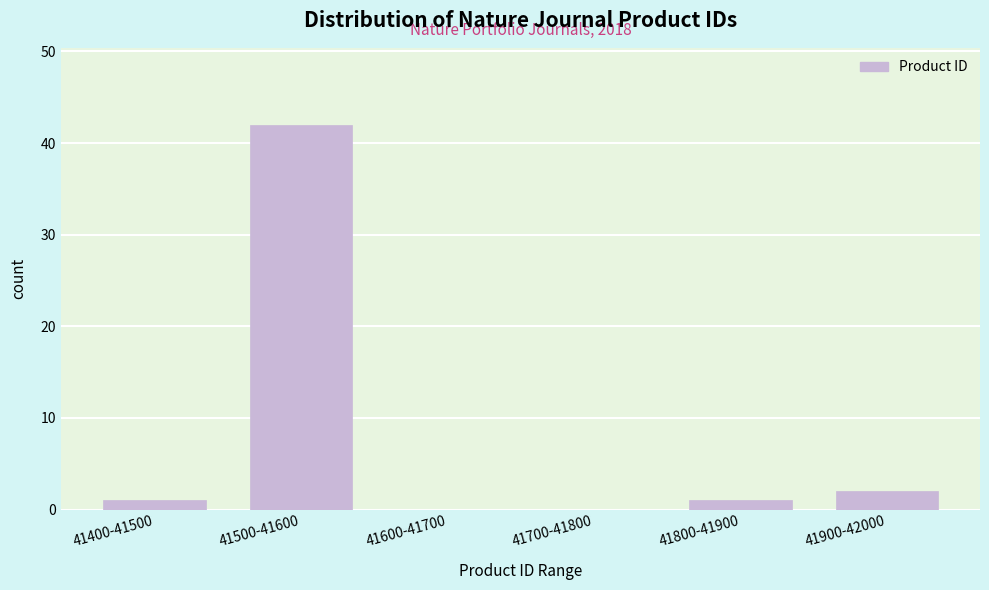

Reading right to left, transcribe all the data shown in this chart.

41900-42000=2	41800-41900=1	41700-41800=0	41600-41700=0	41500-41600=42	41400-41500=1